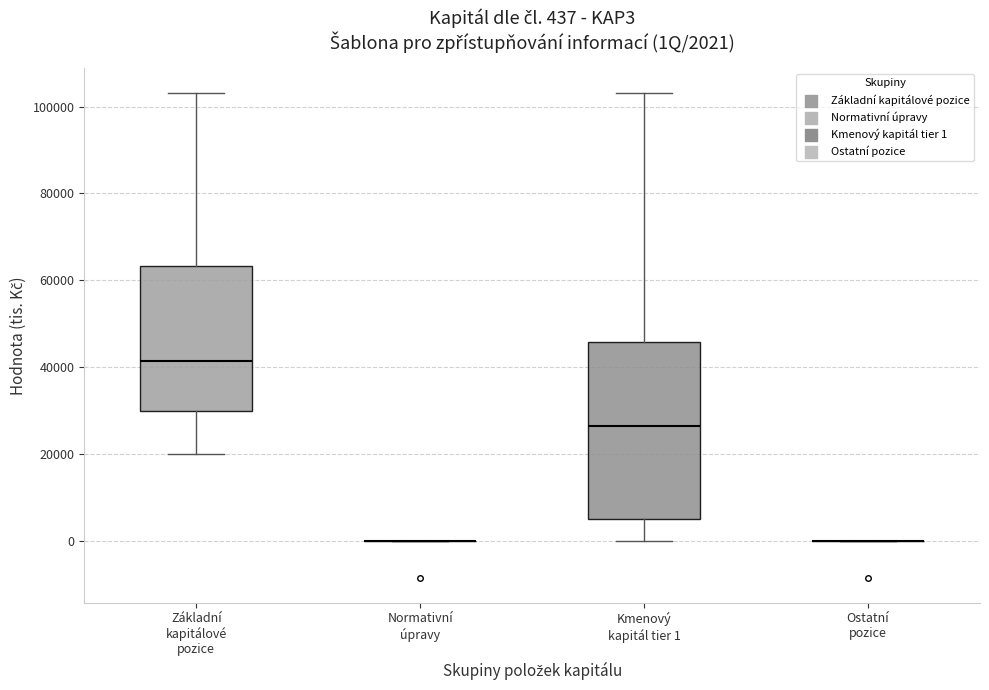

Comparing the boxes themselves (not the whiskers), which one is the tallest?

Kmenový kapitál tier 1